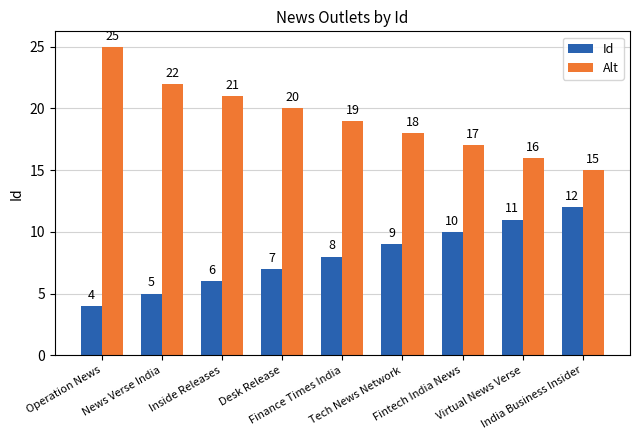

Rank the series by their average value, from highest to lowest.

Alt, Id